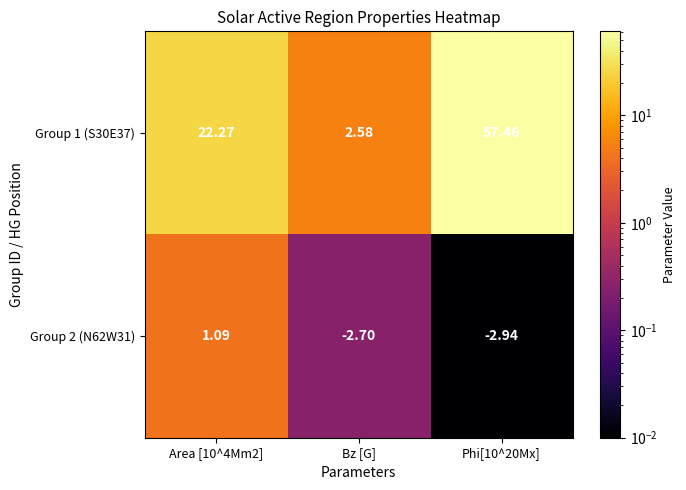

What is the total value across all series at Area [10^4Mm2]?

23.4